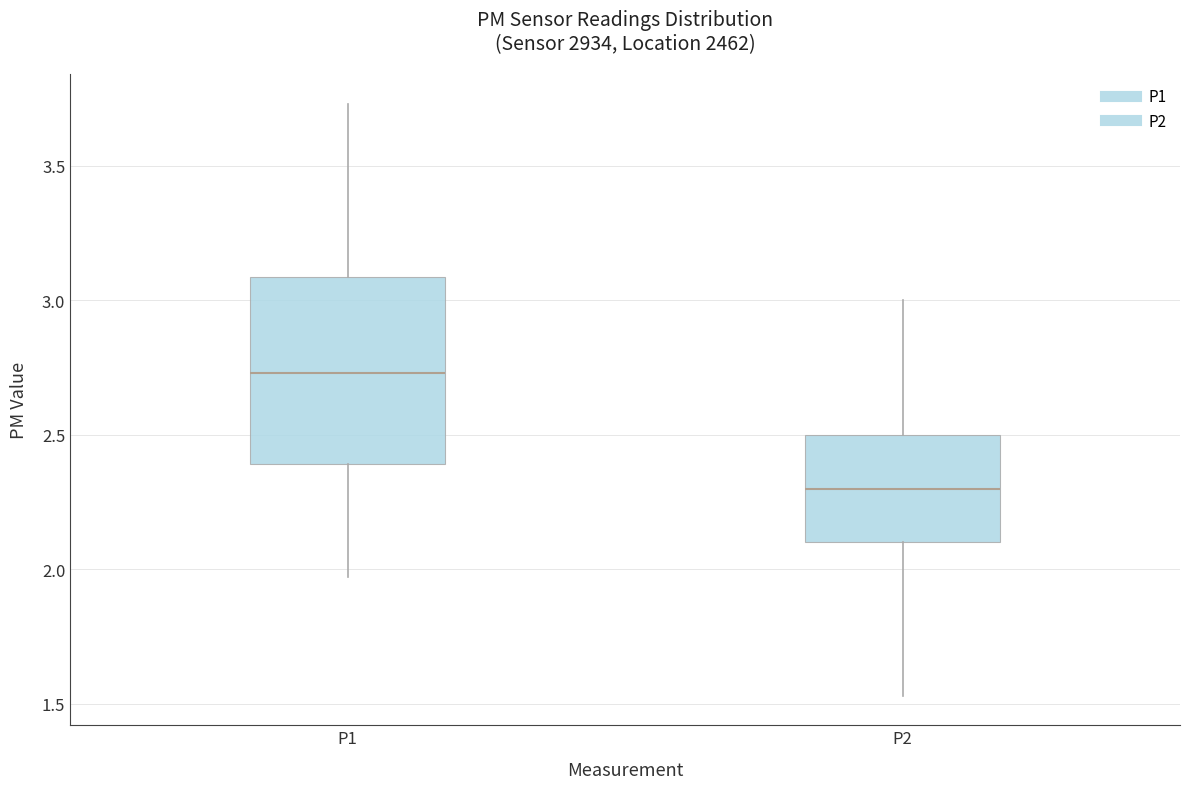

Which box's median line is the lowest?

P2